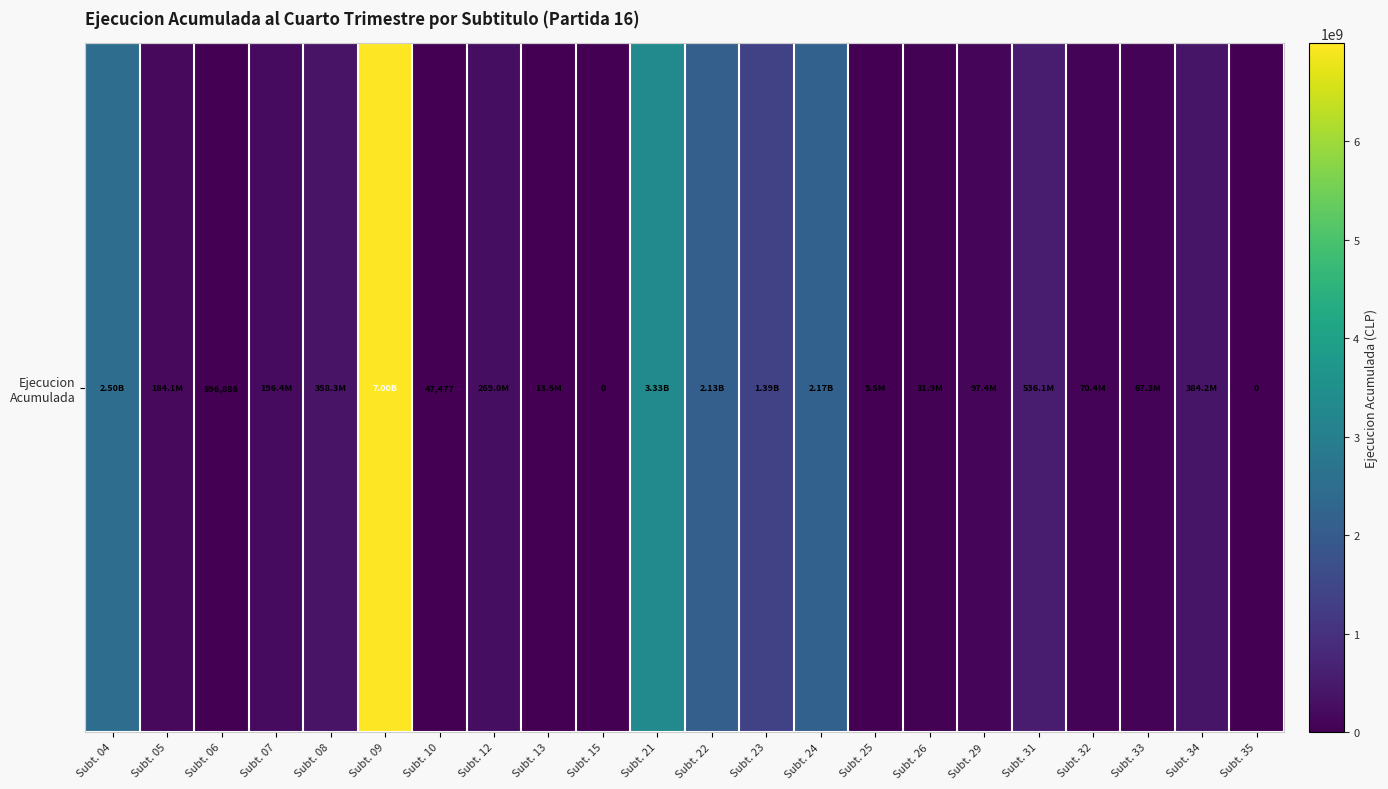

What is the difference between the maximum and second lowest values?

6995067593